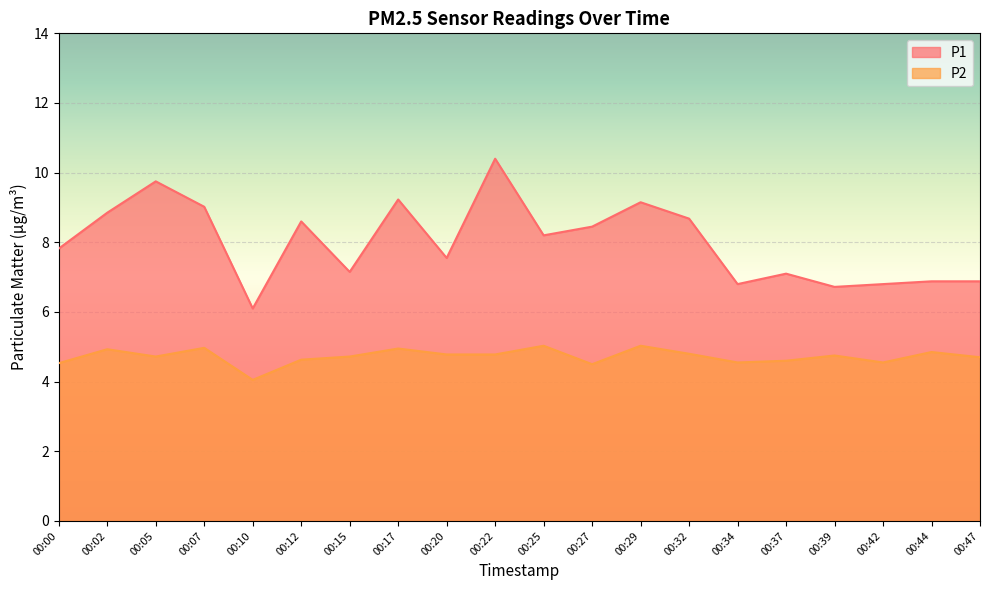

What is the minimum value shown in the chart?

4.0